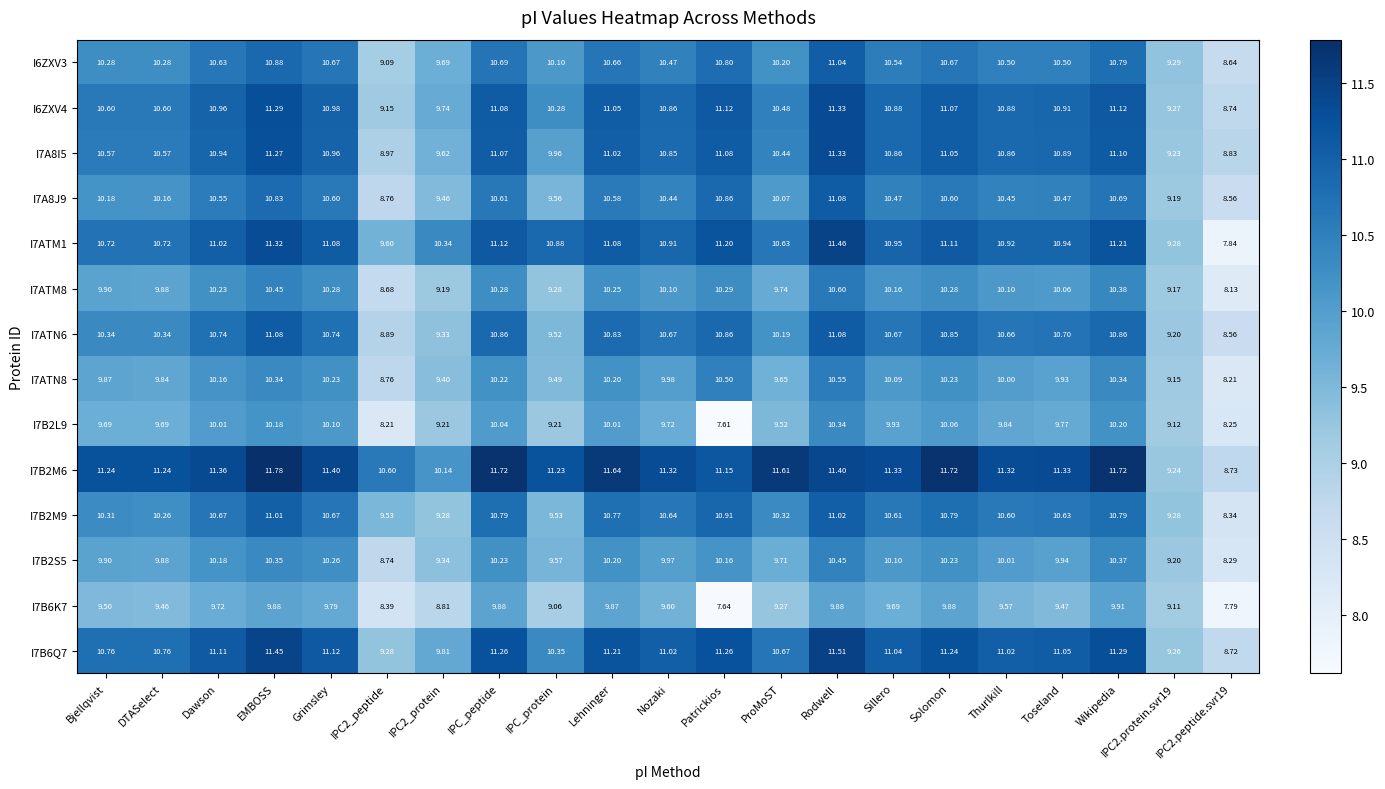

Where does the I6ZXV4 series first go above 10?

Bjellqvist